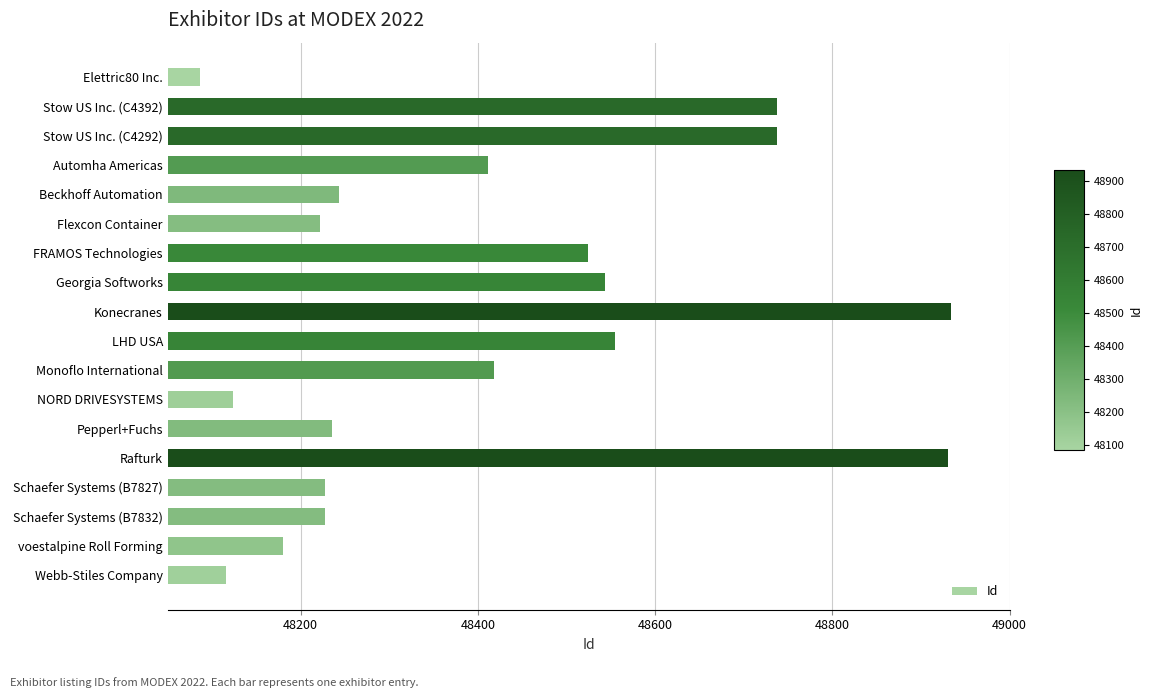

How many data points are less than 48411?

9